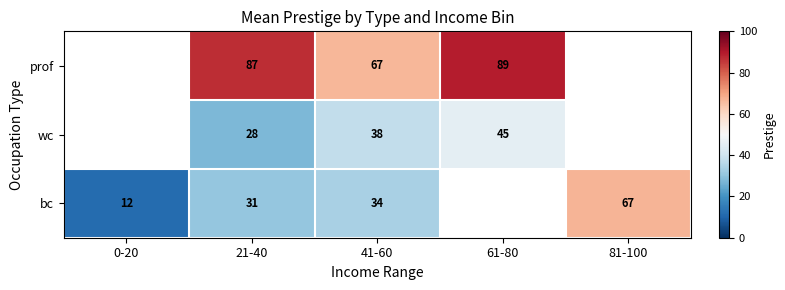

The value of prof at 61-80 is 24. True or false?

False